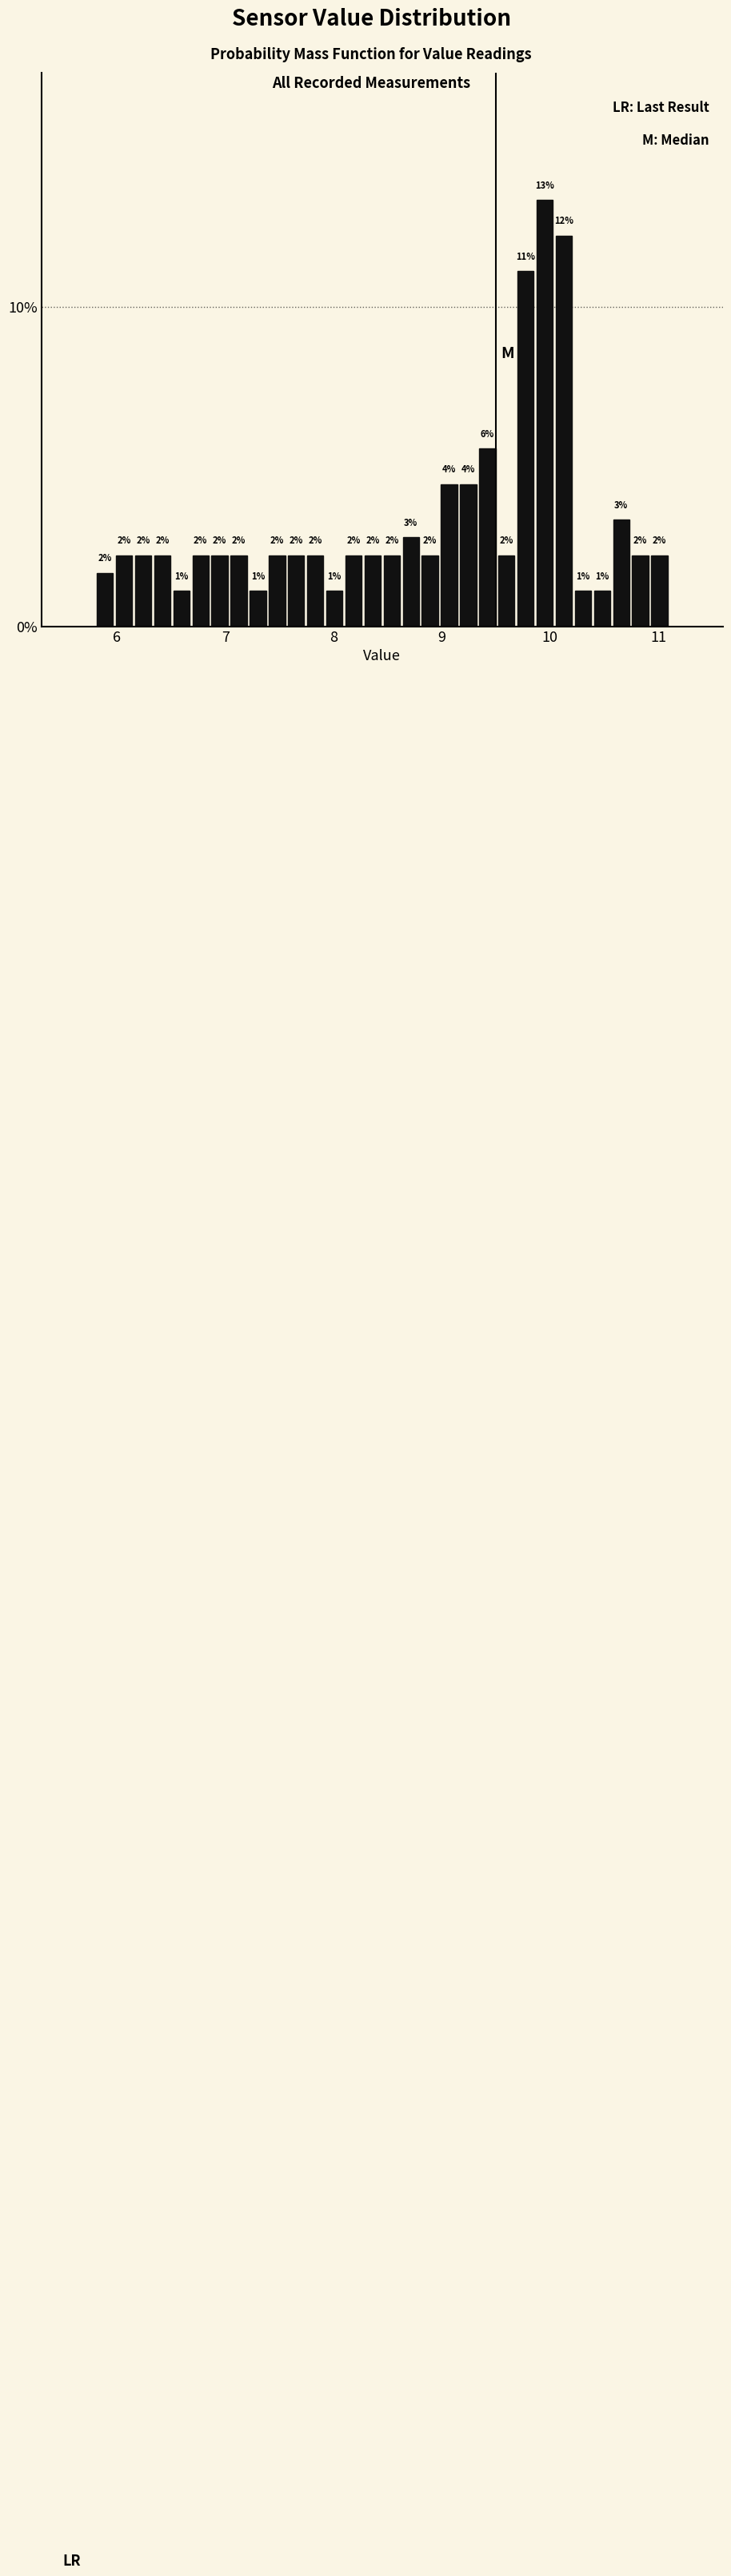

Around what value on the x-axis is the tallest bar? Give the approximate position of its centre, as read against the axis.

10.0